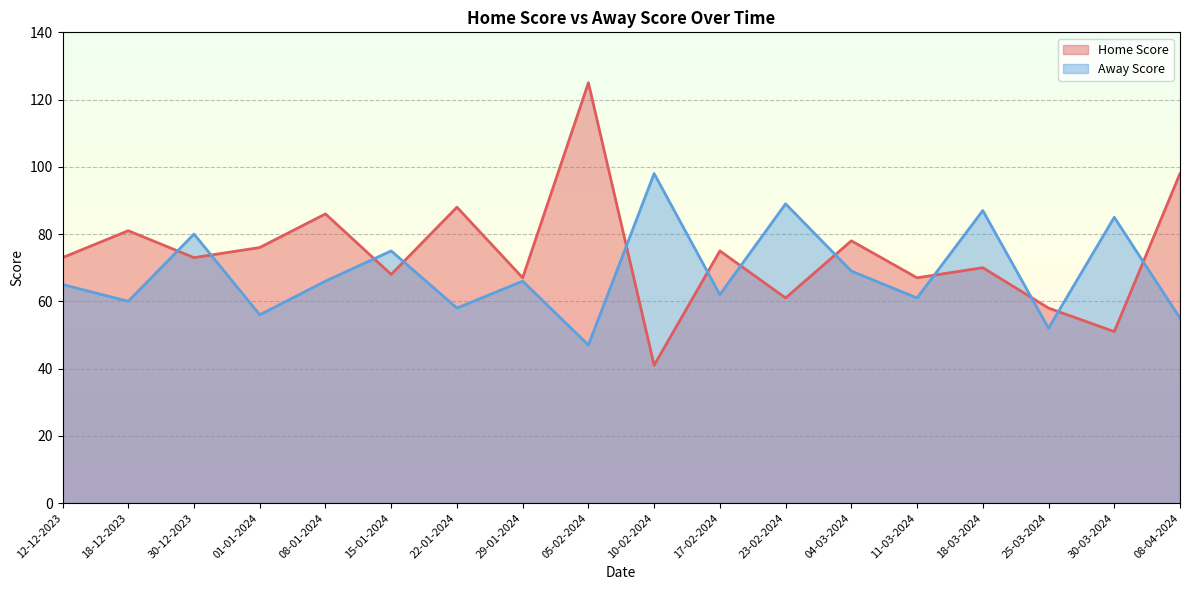

Where is Away Score nearest to the value 72?

15-01-2024